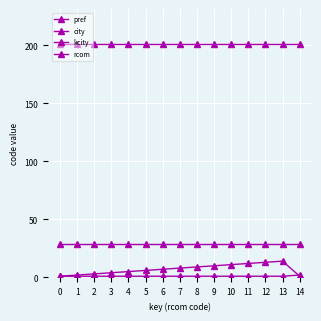

Which has a higher value, 9 or 4?

9